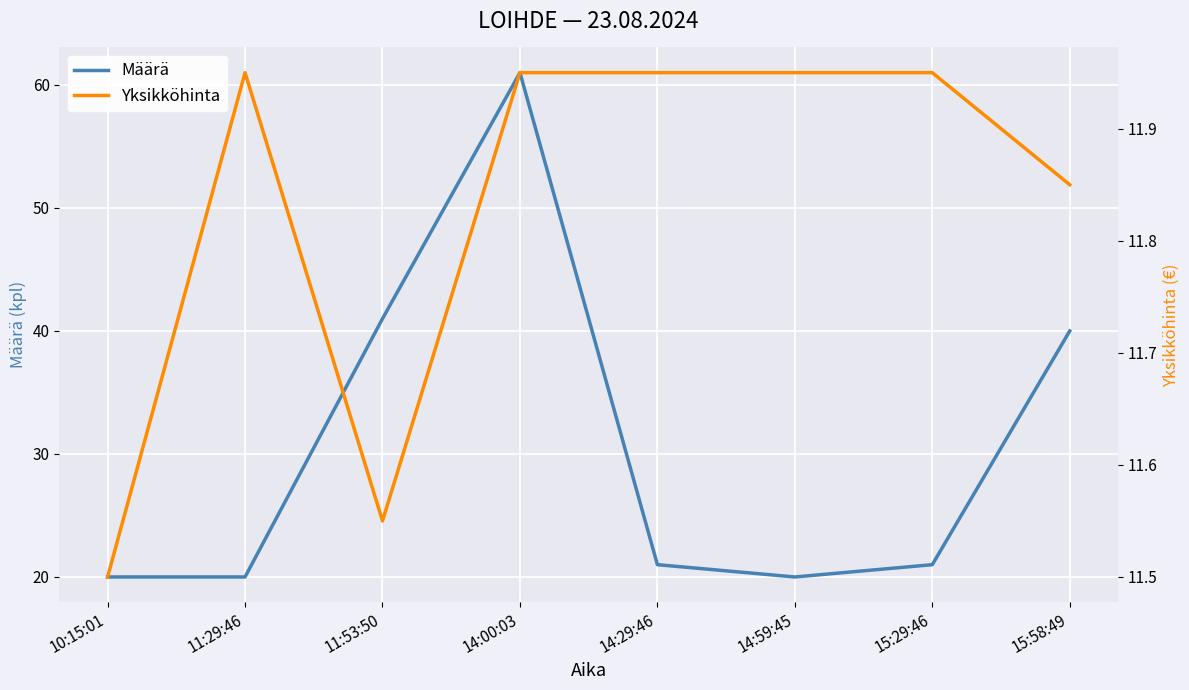

The value of Määrä at 10:15:01 is 20.0. True or false?

True